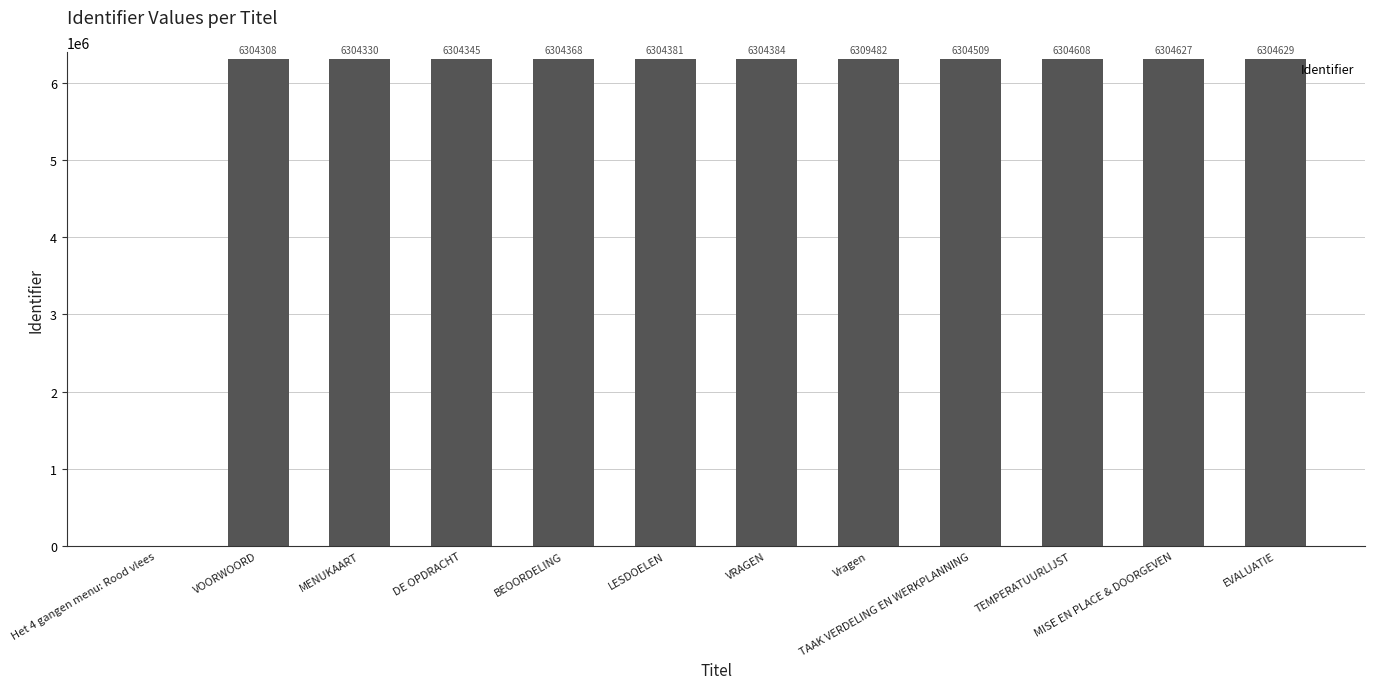

What is the sum of all values?

69353971